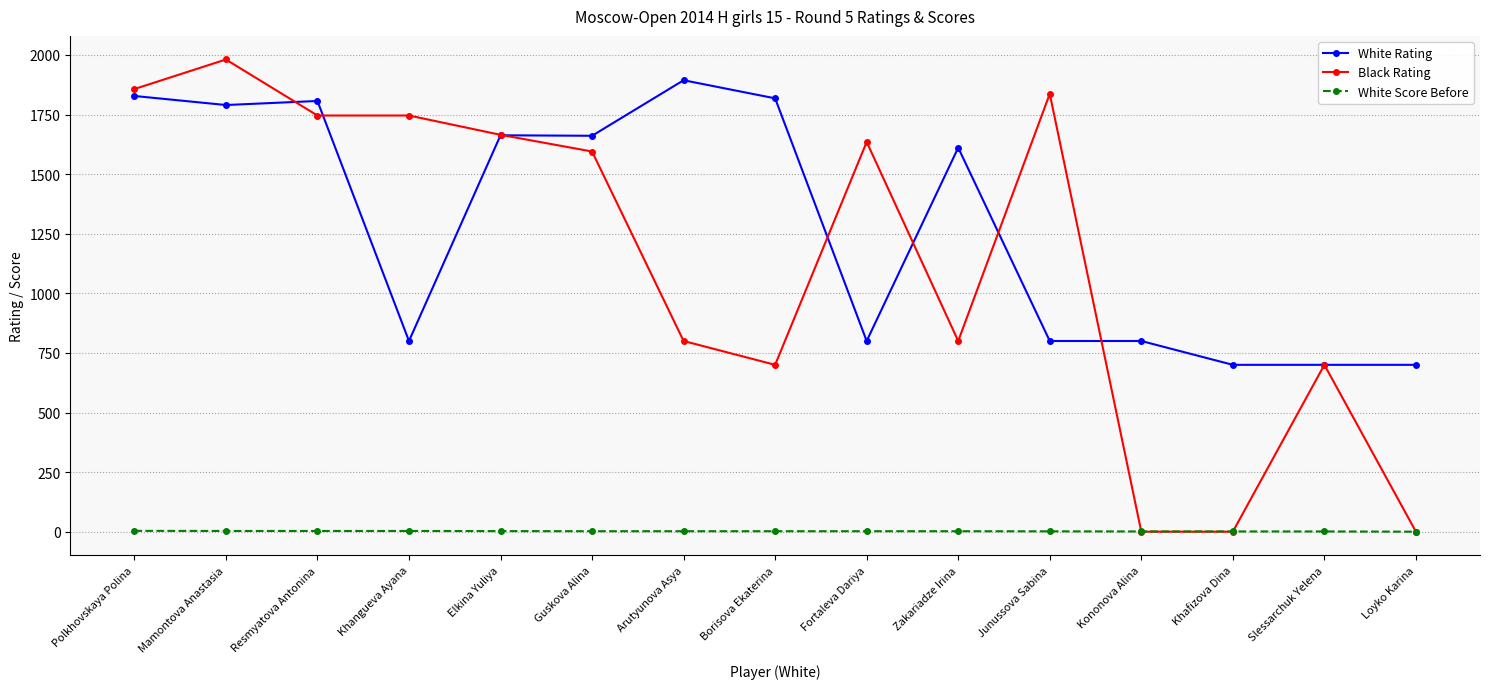

What is the spread (max minus min) of values at Polkhovskaya Polina?

1853.5